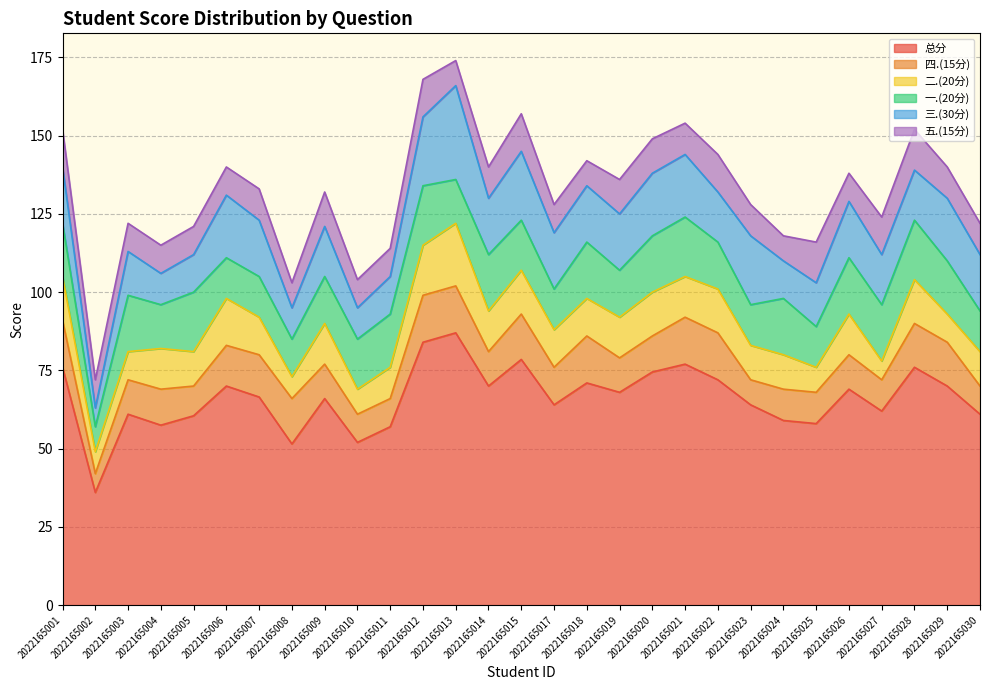

Is it true that 总分 equals 28.0 at 2022165018?

False